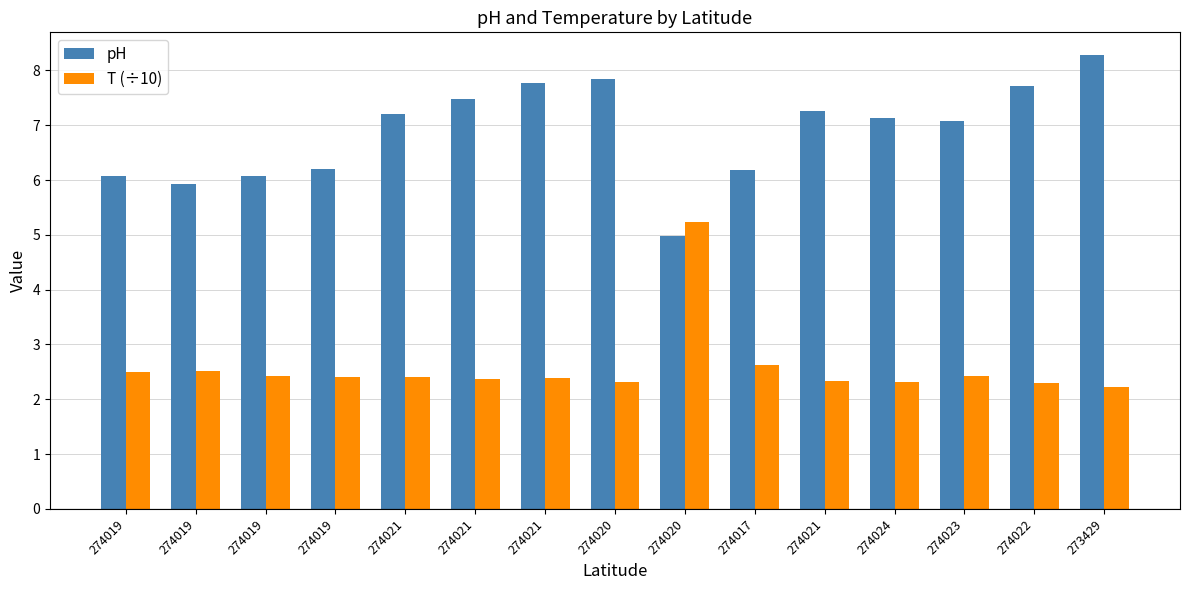

What are all the series names shown in the legend?

pH, T (÷10)